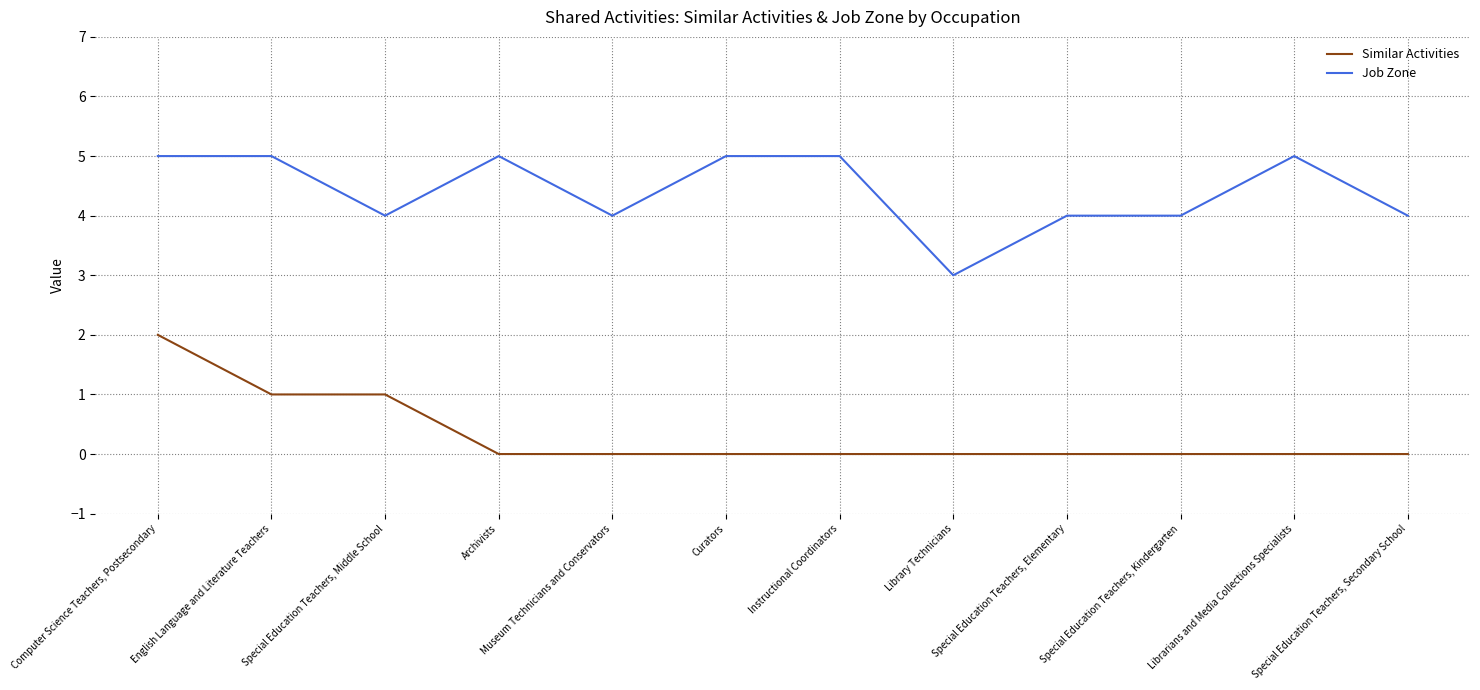

True or false: Job Zone and Similar Activities intersect in this chart.

False